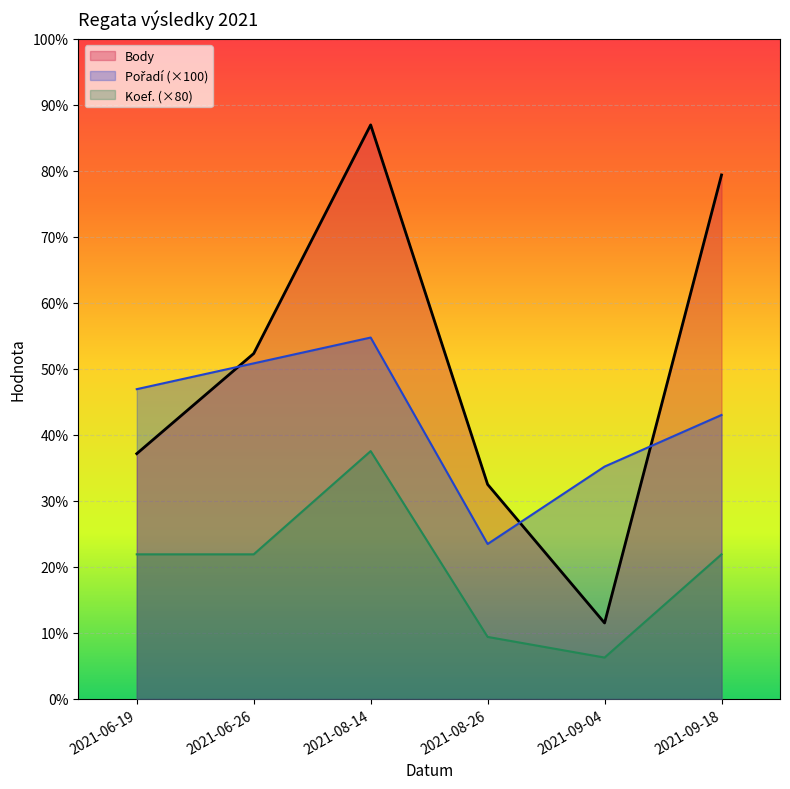

Reading right to left, transcribe all the data shown in this chart.

Body: 2030	294	831	2224	1338	950
Pořadí: 1100	900	600	1400	1300	1200
Koef.: 560	160	240	960	560	560